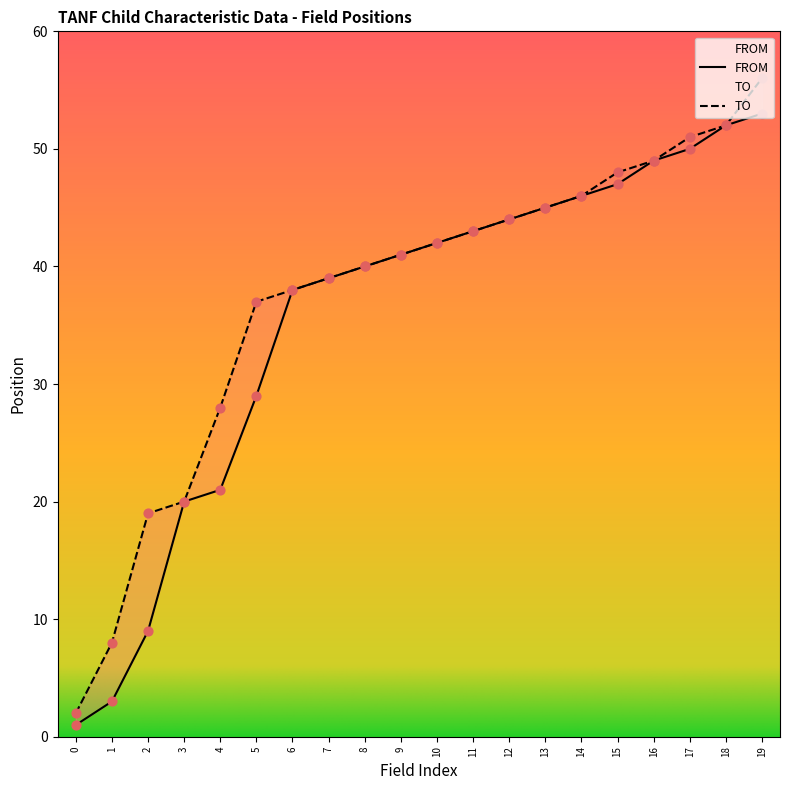

Which series has the widest spread of Y values?

TO